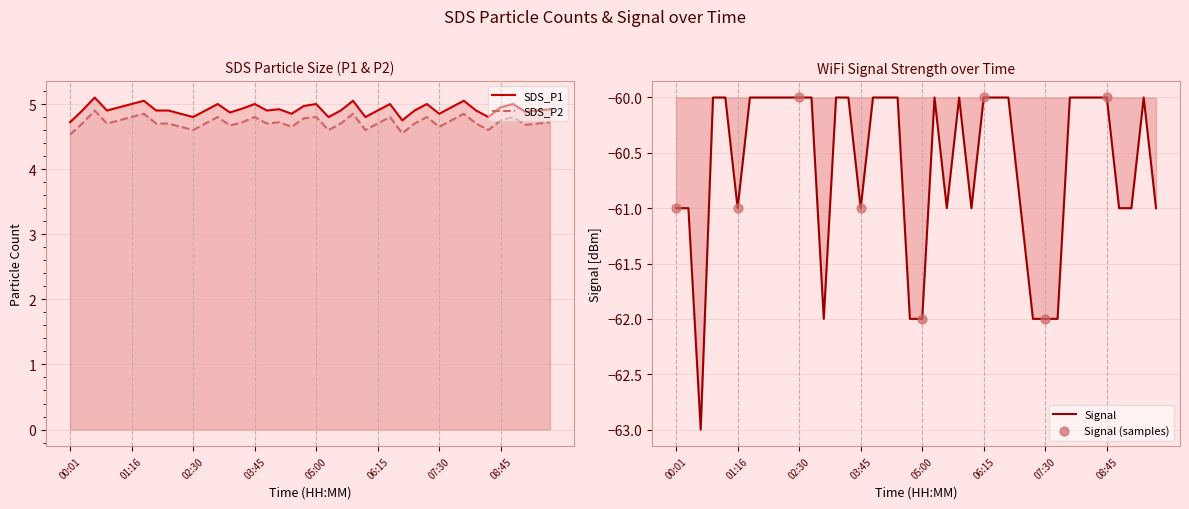

At how many categories does at least one series exceed -51?

40